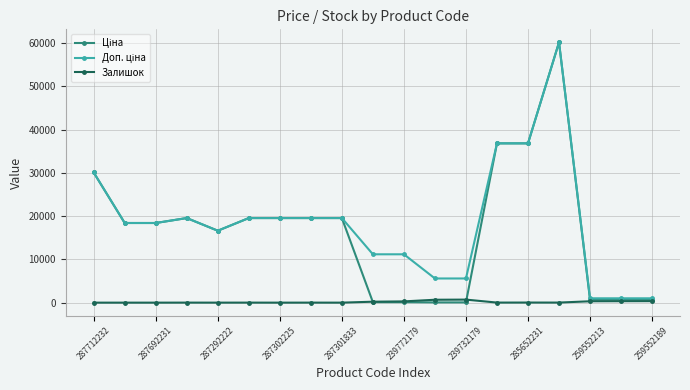

What is the maximum value shown in the chart?

60205.6